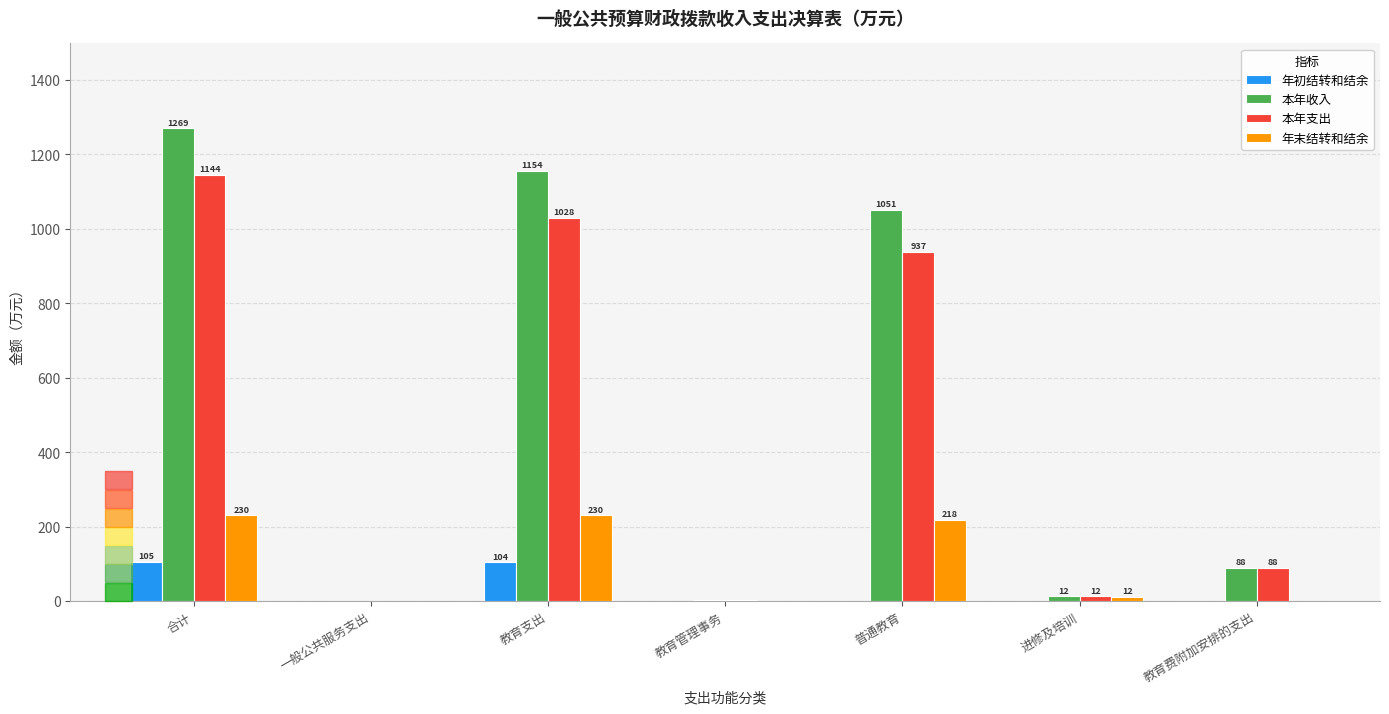

How many distinct data groups are displayed?

4